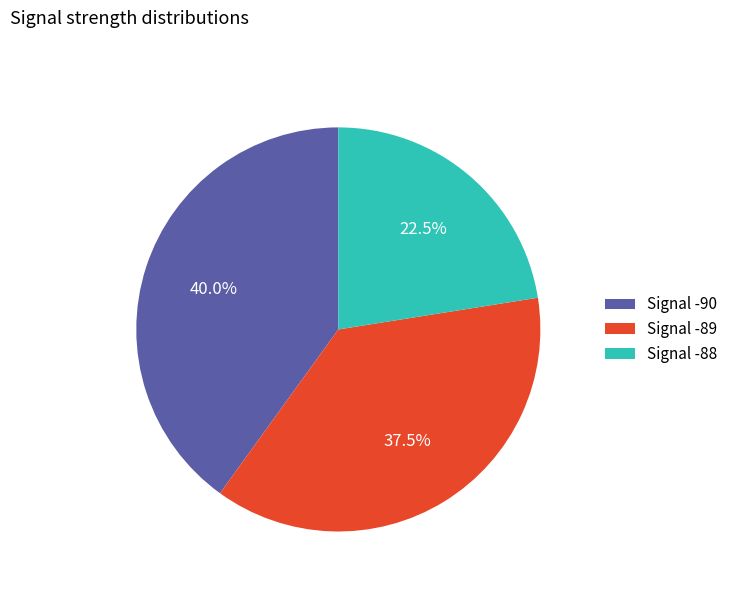

Rank the categories by value from lowest to highest.

Signal -88, Signal -89, Signal -90